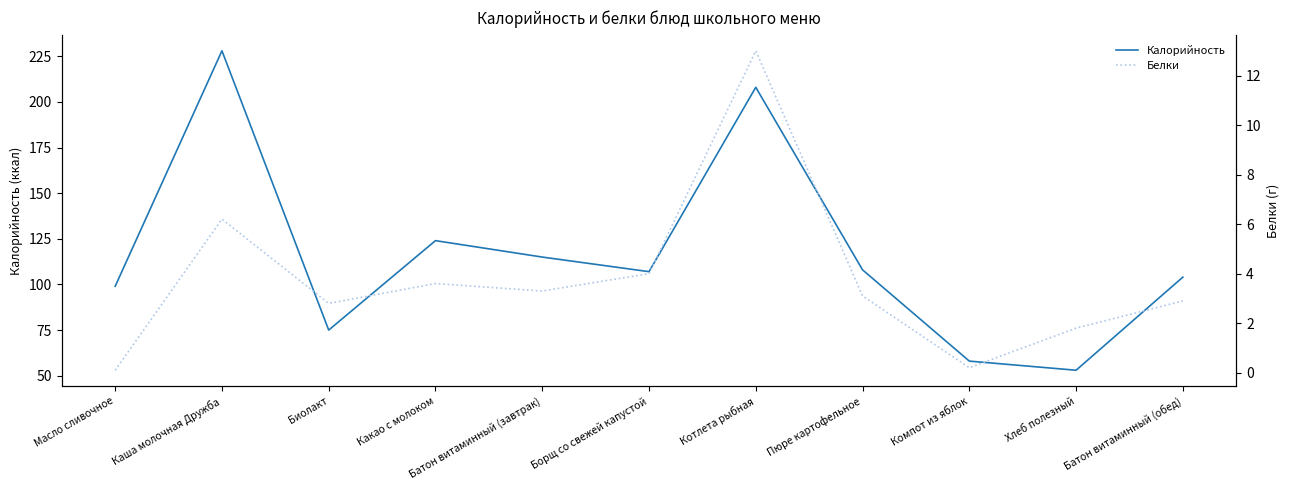

Between Масло сливочное and Пюре картофельное, which is larger?

Пюре картофельное